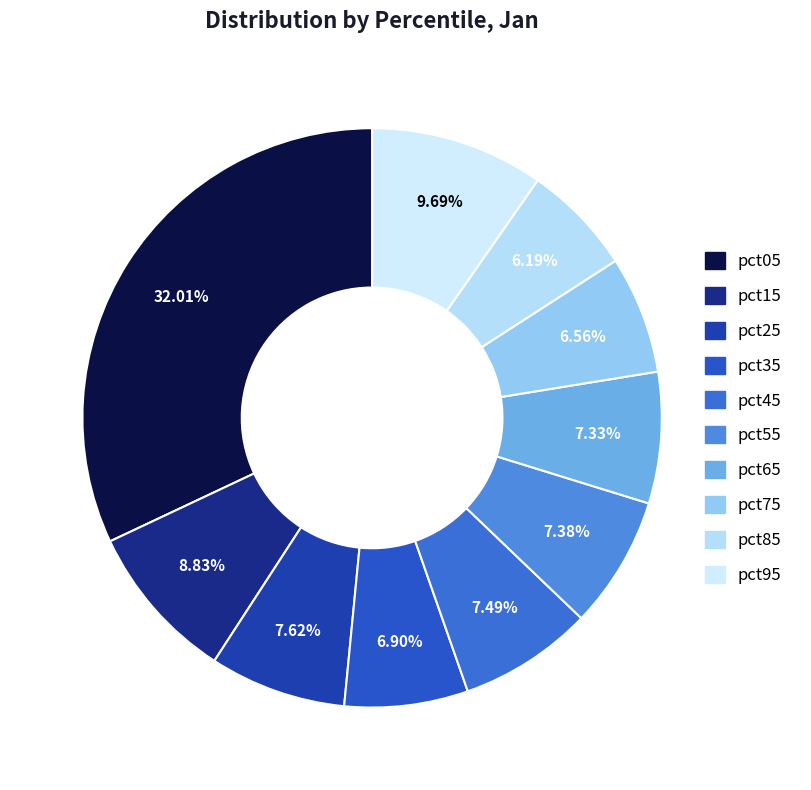

How many slices are in this pie chart?

10